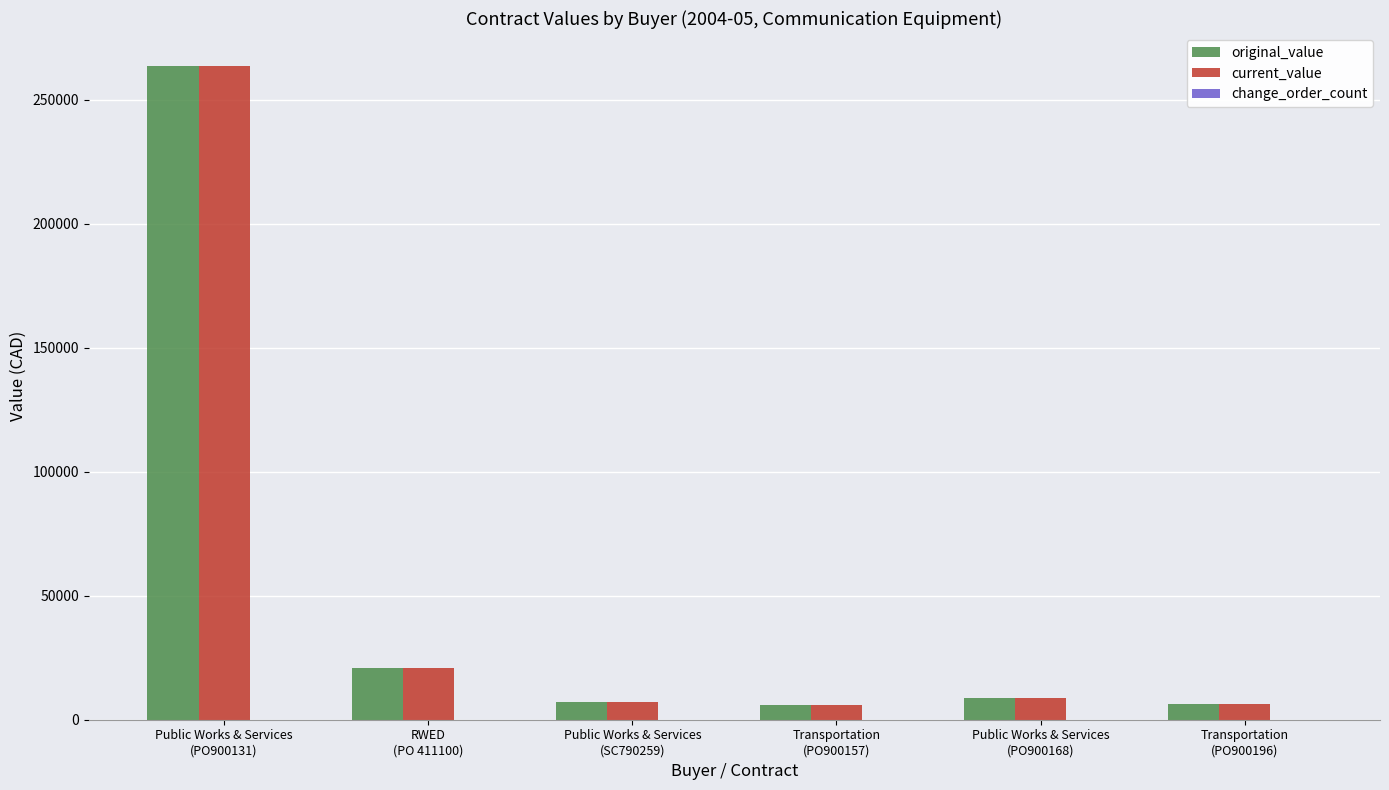

What is the total value across all series at Public Works & Services
(SC790259)?

14528.0